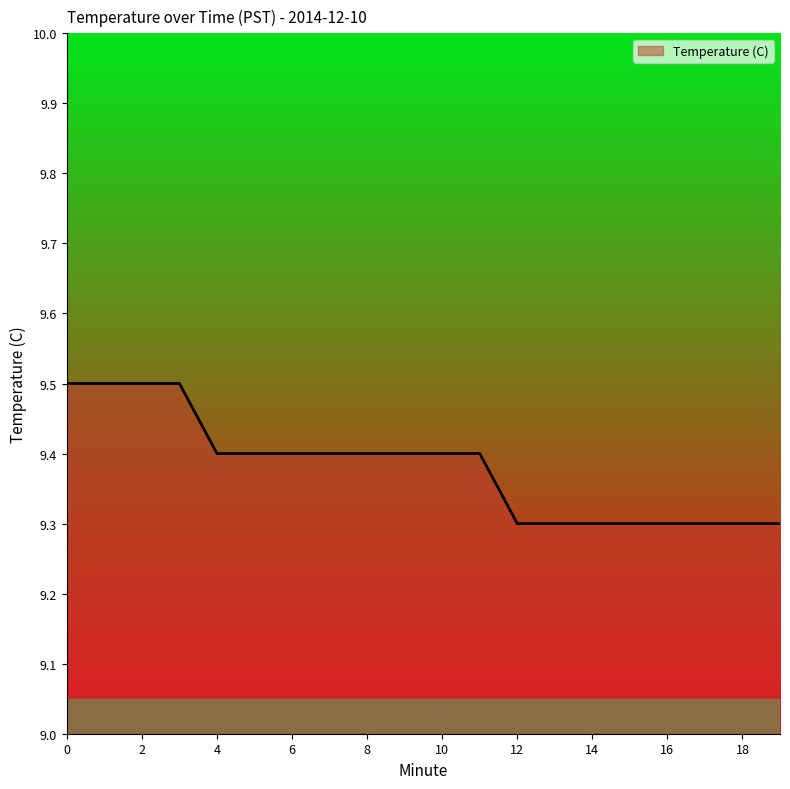

What is the minimum value shown in the chart?

9.3